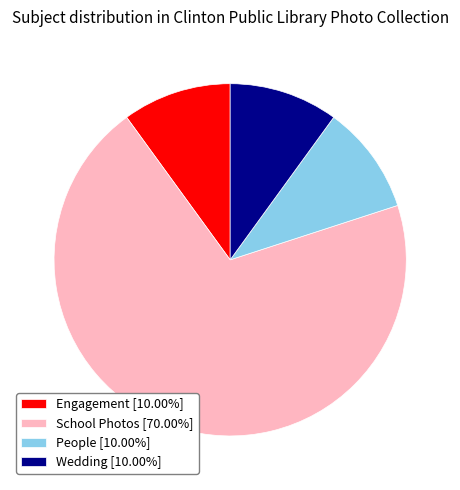

Is it true that Engagement is 23% of the pie?

False